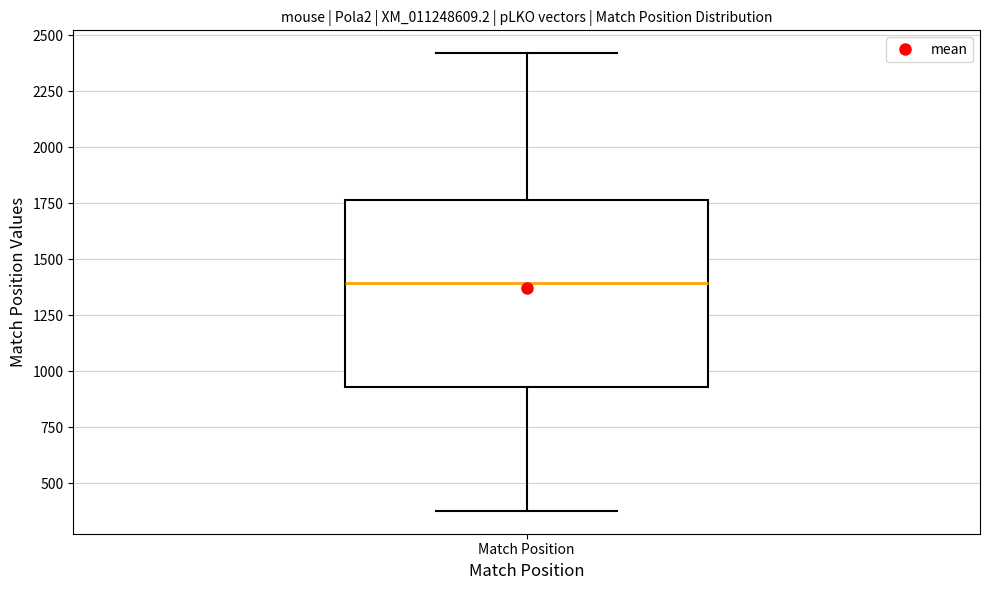

Transcribe this box plot: give where the median line is, the range the box spans, and where the two whiskers end, as read against the y-axis. The values are not printed on the chart, so give them approximately, as read against the axis.

median 1400, box 950 to 1750, whiskers 400 to 2400